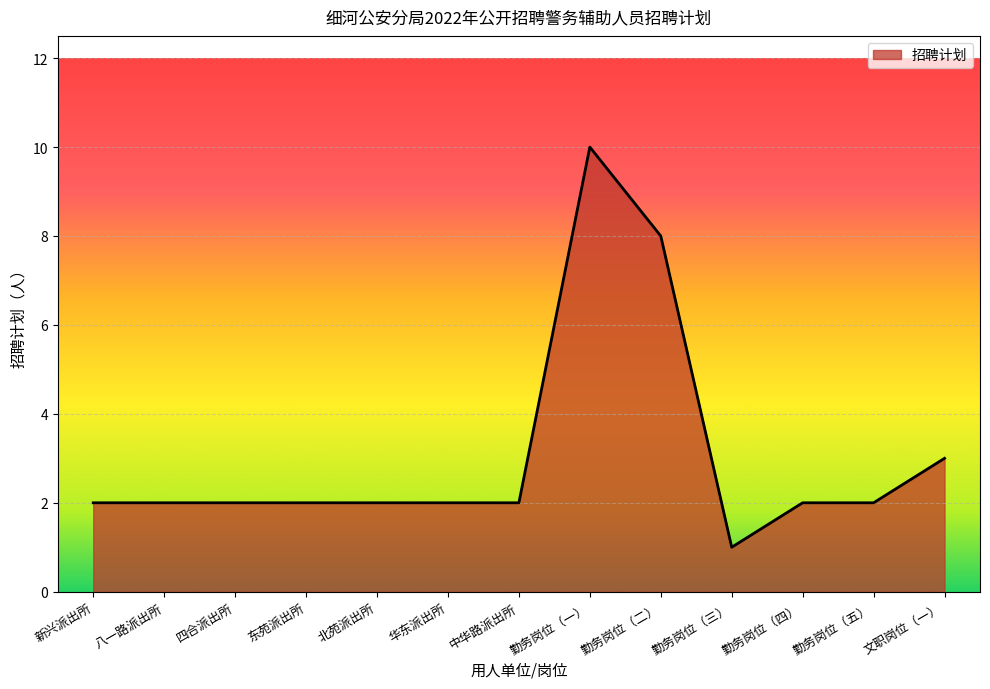

What is the greatest value displayed?

10